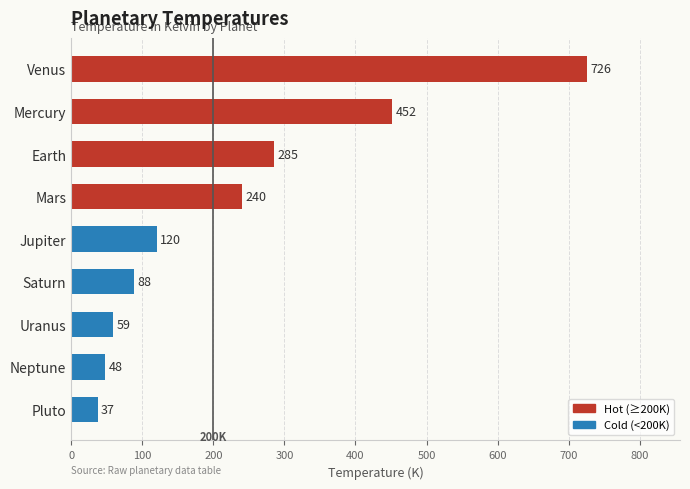

True or false: the data shows 252 at Venus.

False